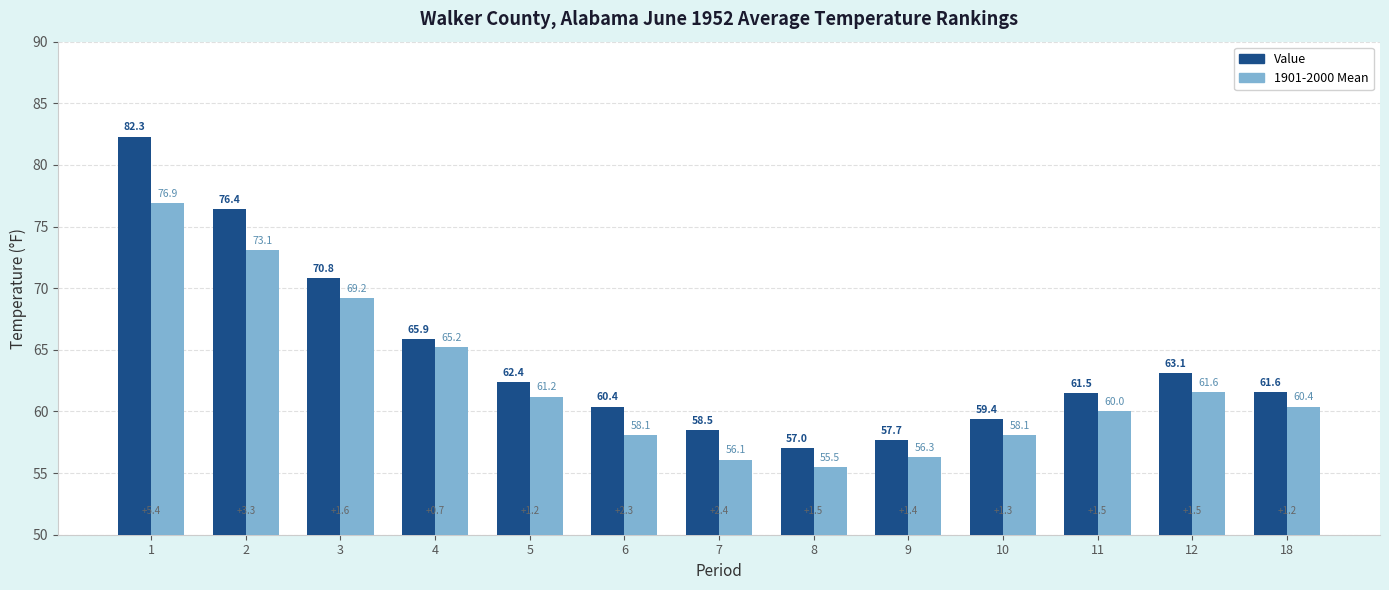

What is the difference between the maximum and minimum values in the Value series?

25.3